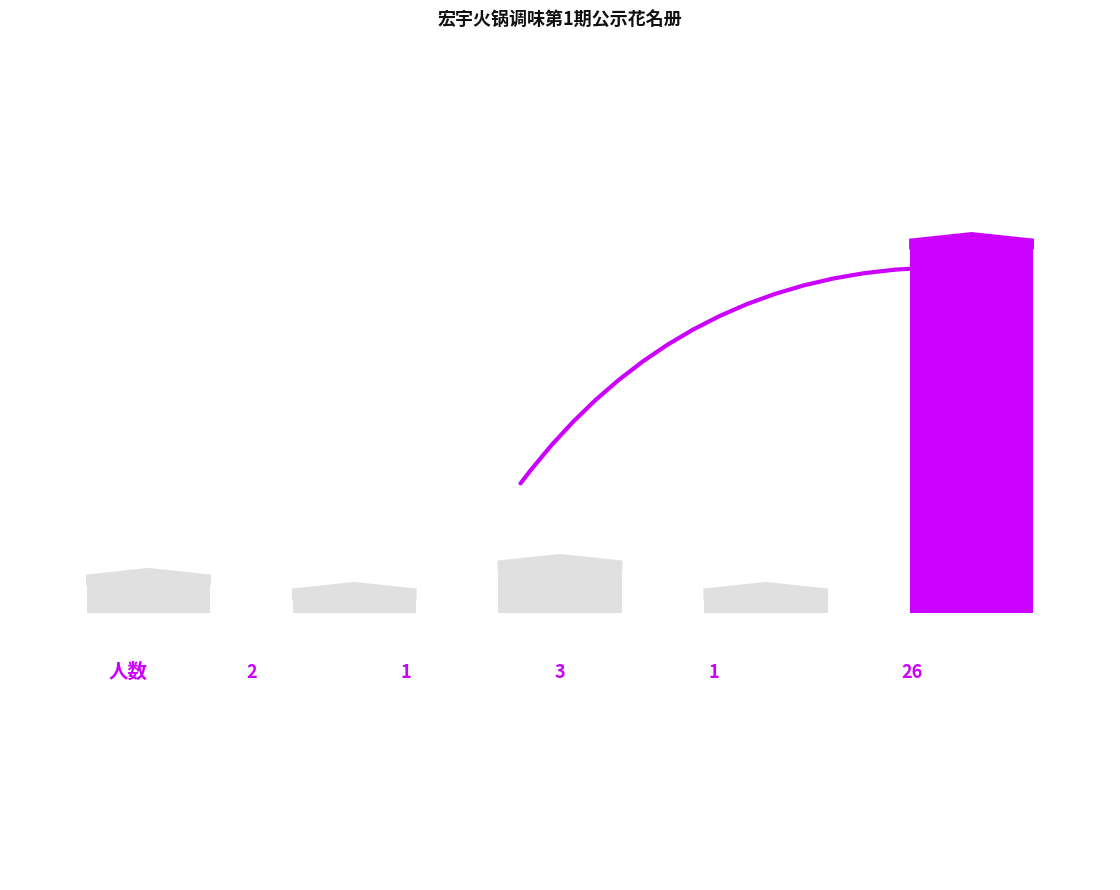

Are the bars horizontal?

No